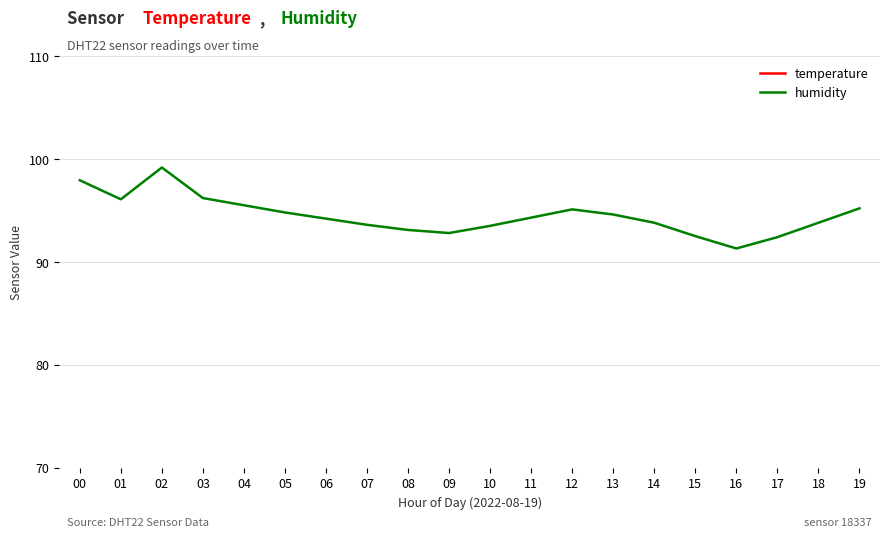

Which series has the widest spread of values?

humidity